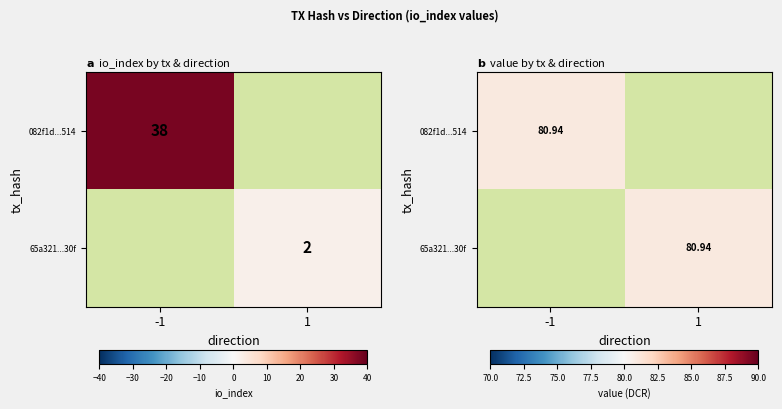

Count the number of data series in this chart.

2